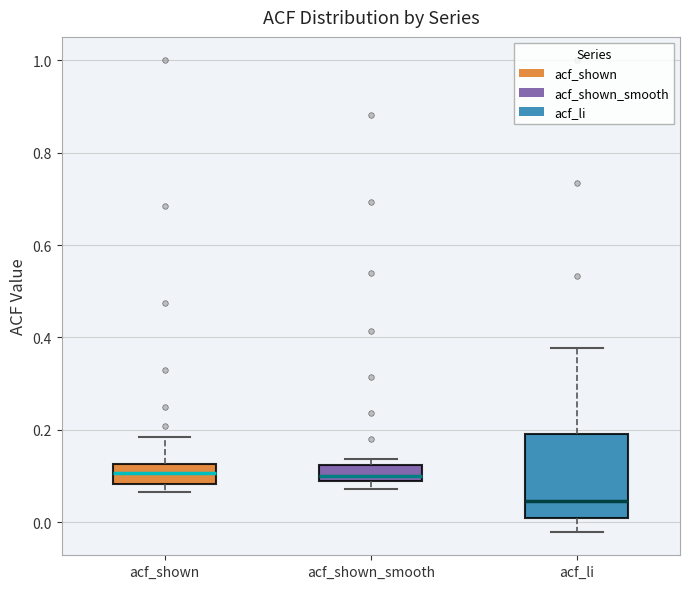

Which box is the tallest, from its lower edge to its upper edge?

acf_li